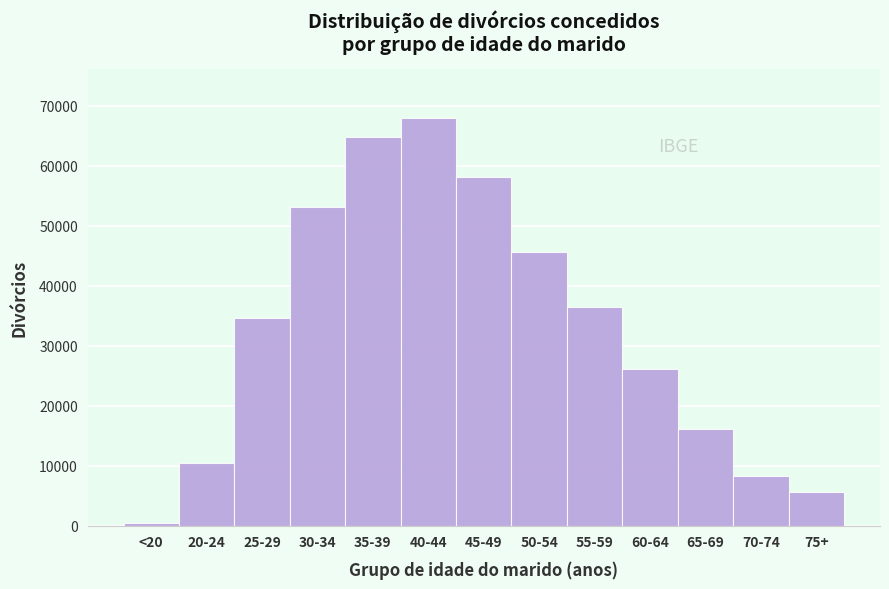

Reading left to right, list all the values displayed in this chart.

<20=383	20-24=10419	25-29=34600	30-34=53187	35-39=64829	40-44=67926	45-49=58069	50-54=45690	55-59=36429	60-64=26105	65-69=16046	70-74=8316	75+=5674